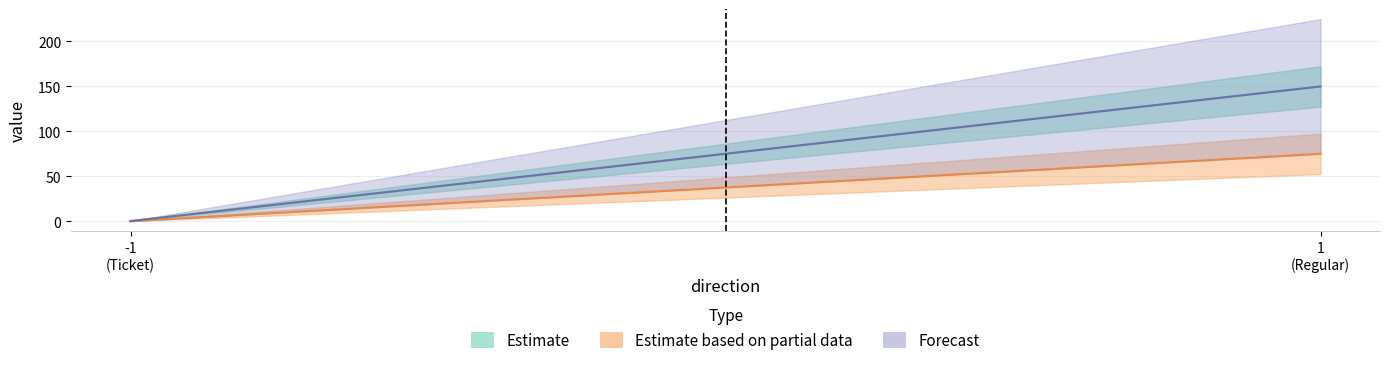

At which category is the sum across all series the highest?

1